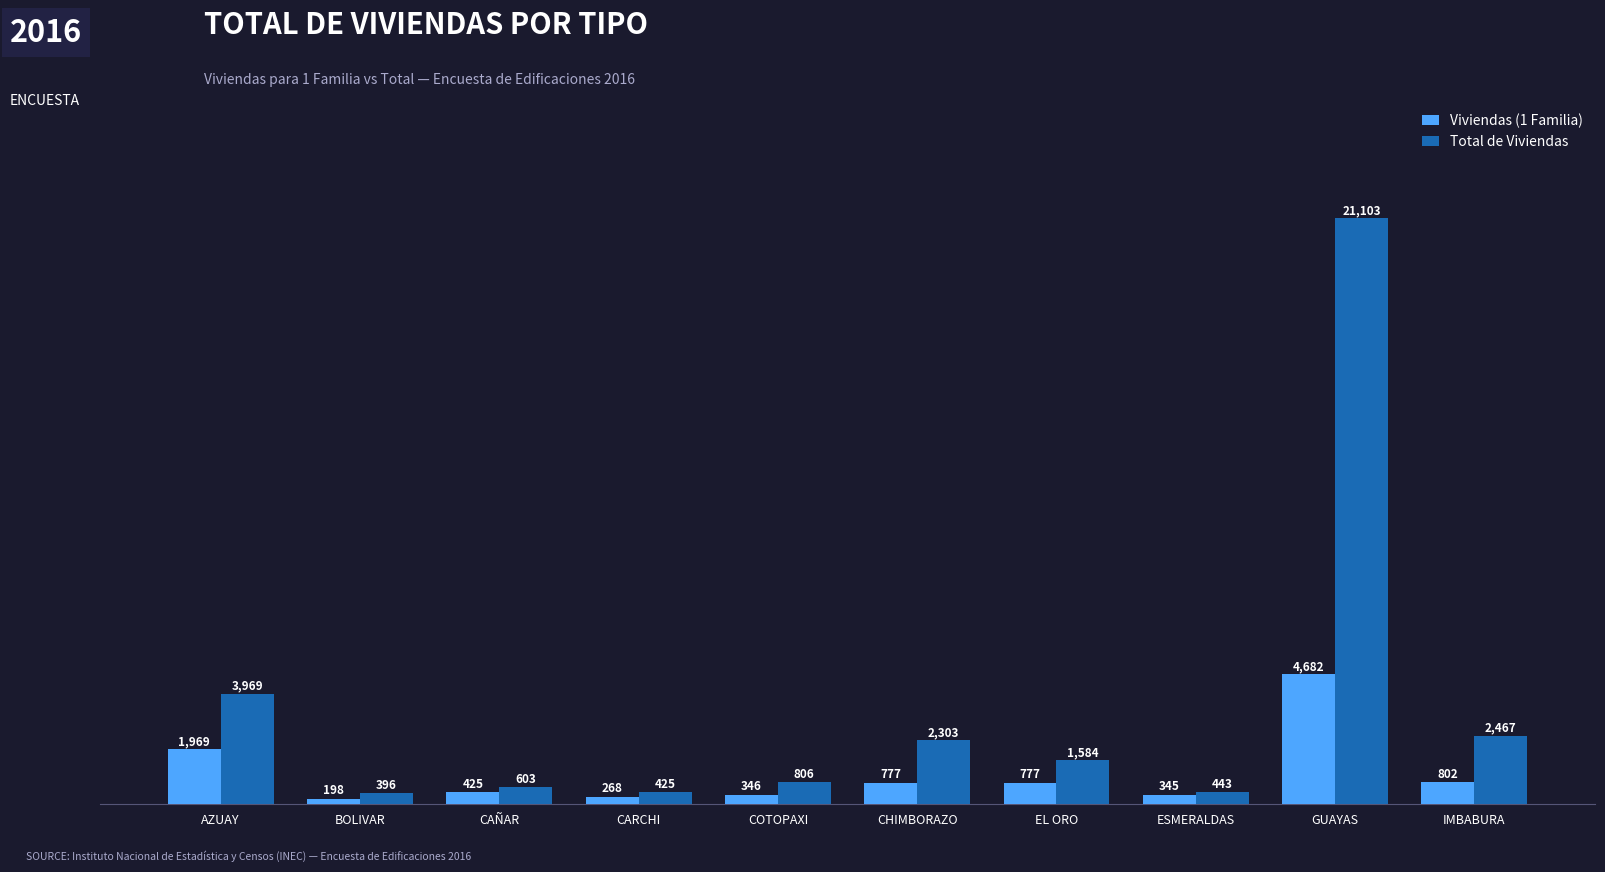

At which label does Viviendas (1 Familia) reach its peak?

GUAYAS